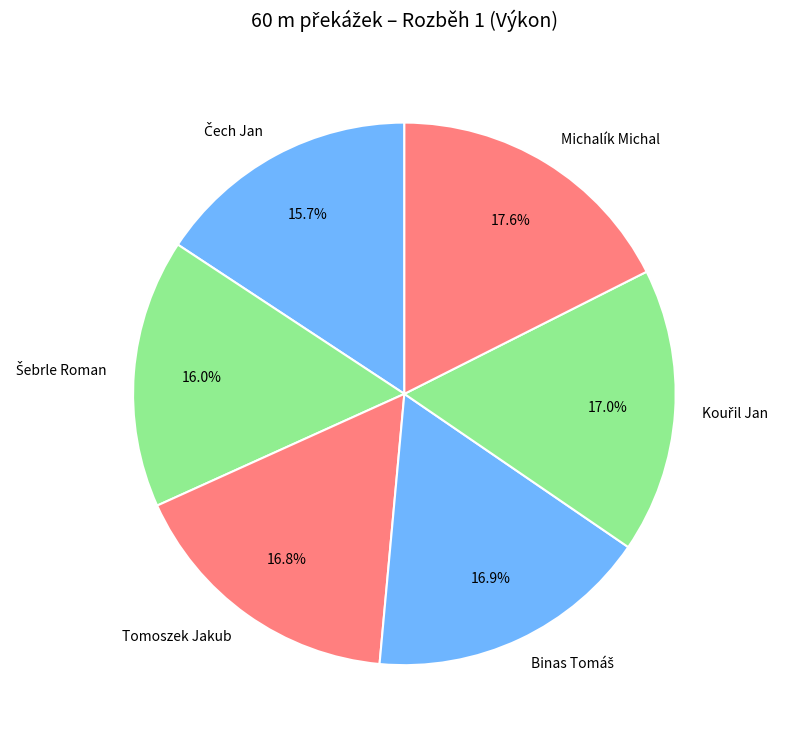

Is there any slice that represents more than half of the pie?

No